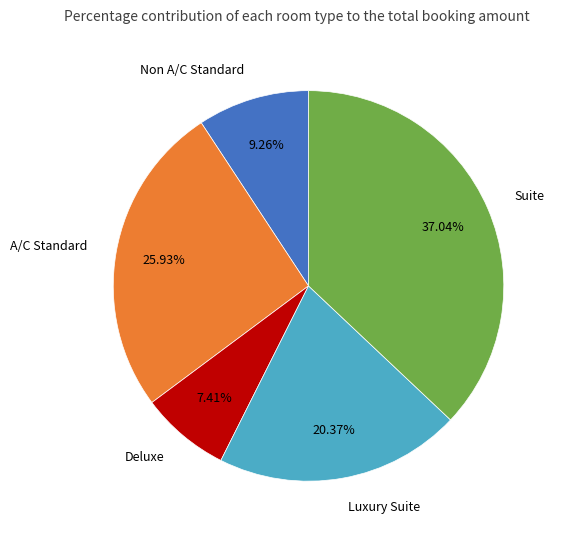

To the nearest percent, what is the average slice percentage?

20%